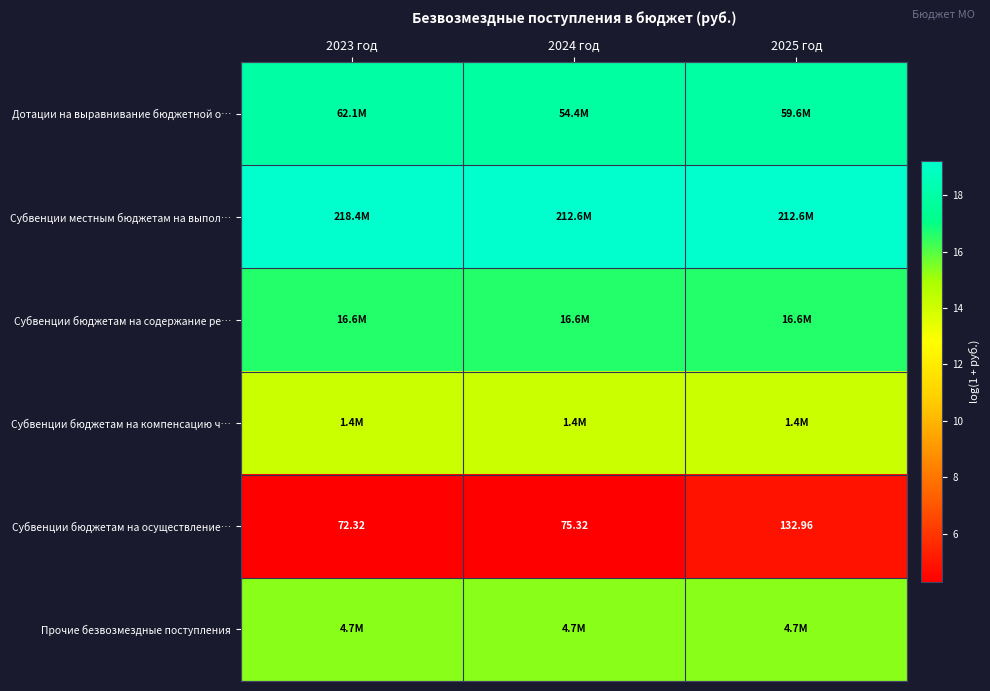

Is the value of Прочие безвозмездные поступления at 2023 год greater than the value of Субвенции бюджетам на содержание ре… at 2024 год?

No